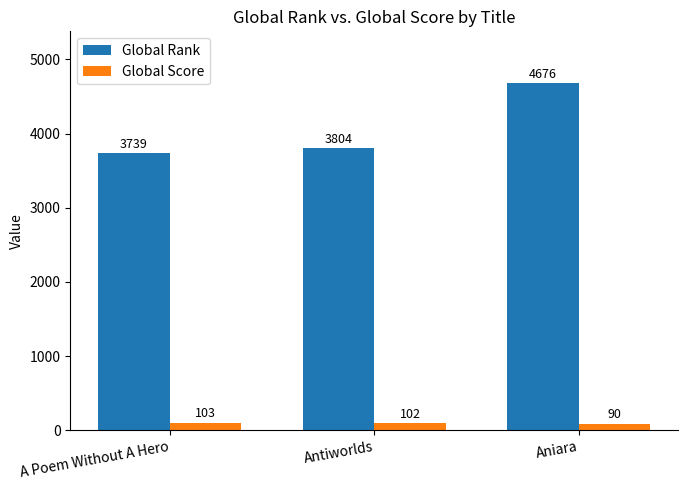

At how many categories does at least one series exceed 2559?

3